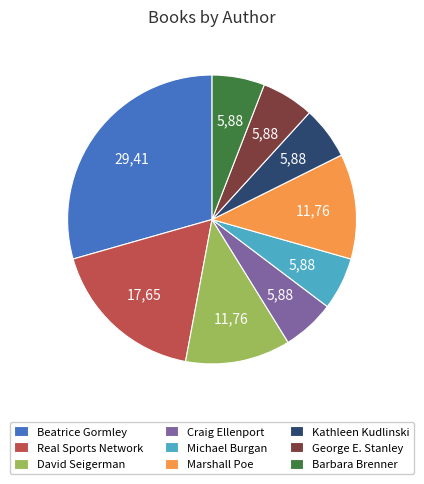

True or false: Real Sports Network accounts for 18% of the total.

True